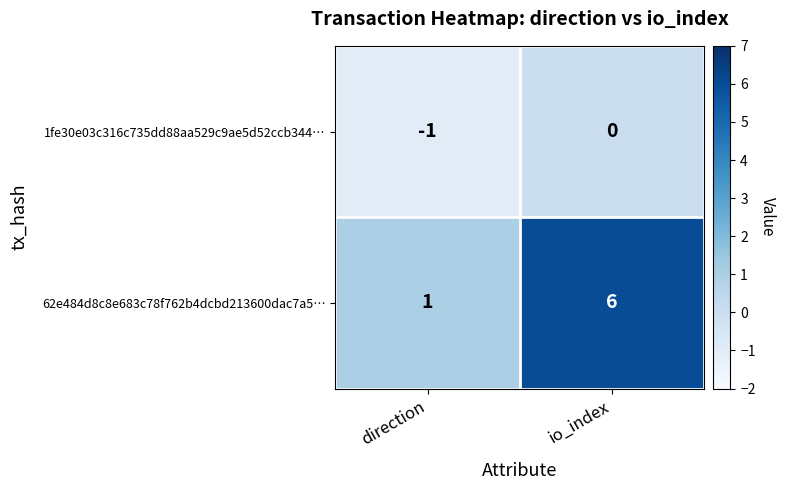

Is it true that 1fe30e03c316c735dd88aa529c9ae5d52ccb344… equals -1 at io_index?

False